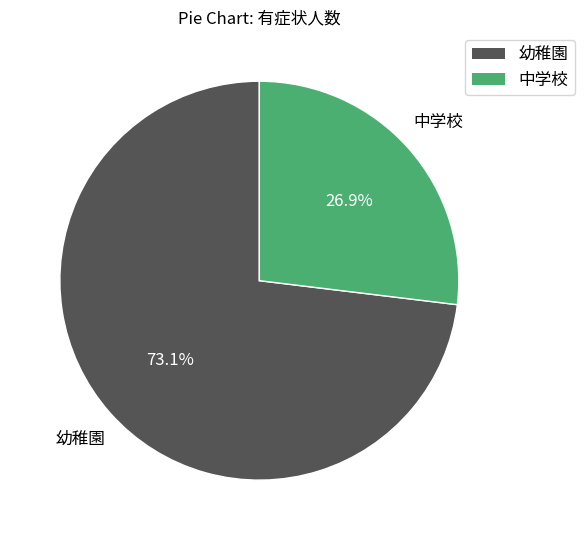

Which has a higher value, 幼稚園 or 中学校?

幼稚園